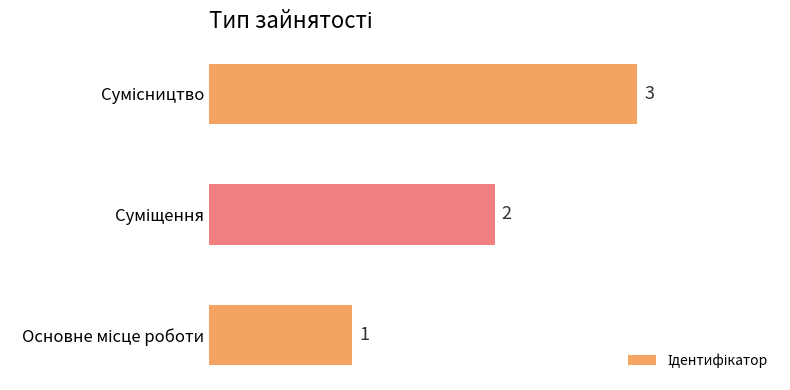

What is the sum of all values?

6